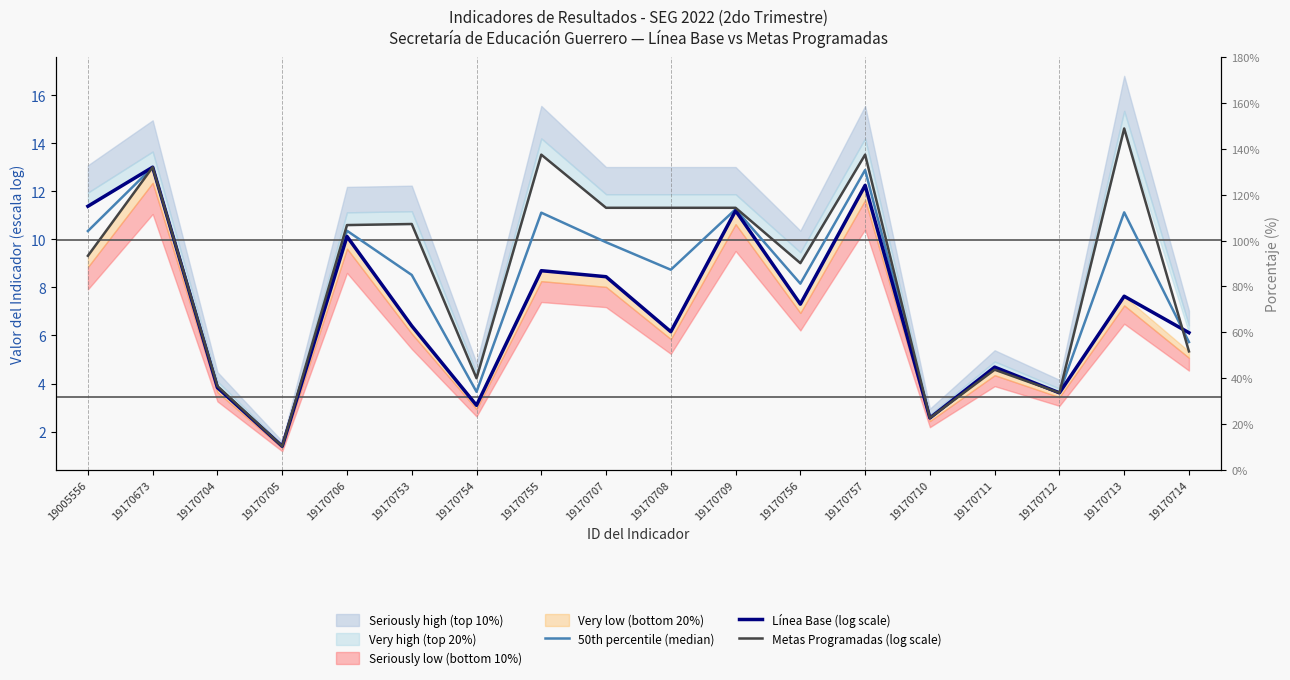

Does the chart display data point markers on the line(s)?

No